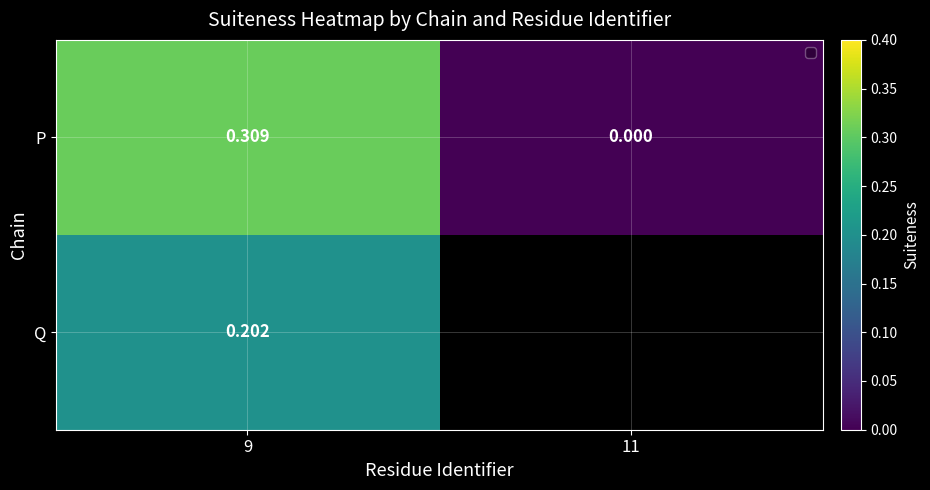

Rank the series at 9 from highest to lowest value.

P, Q